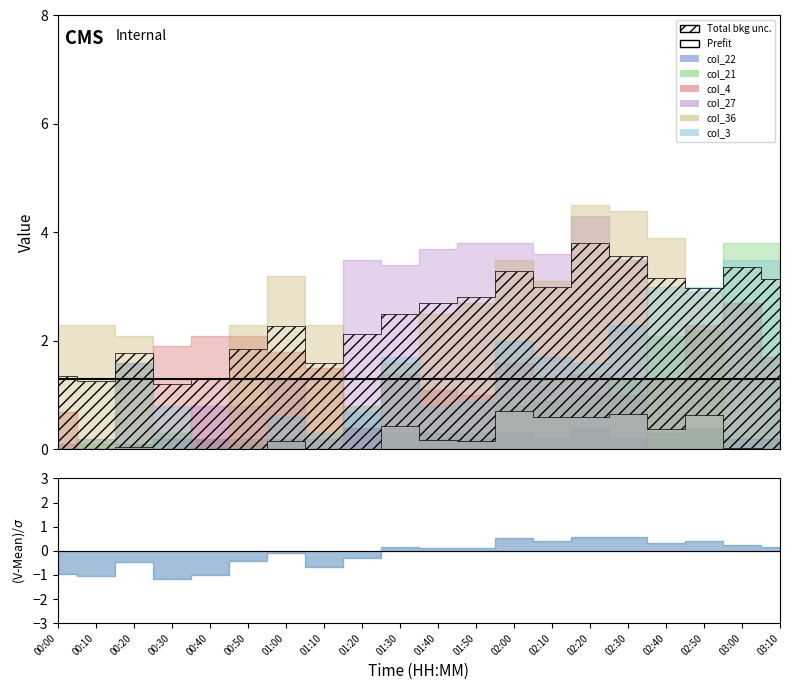

Which category has the highest value in the col_36 series?

02:20